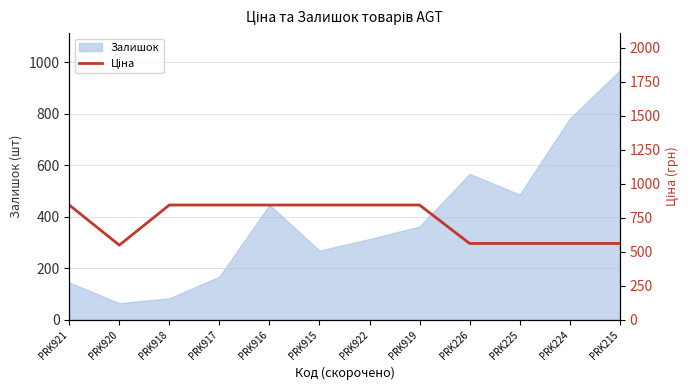

What is the lowest value of the Залишок series?

64